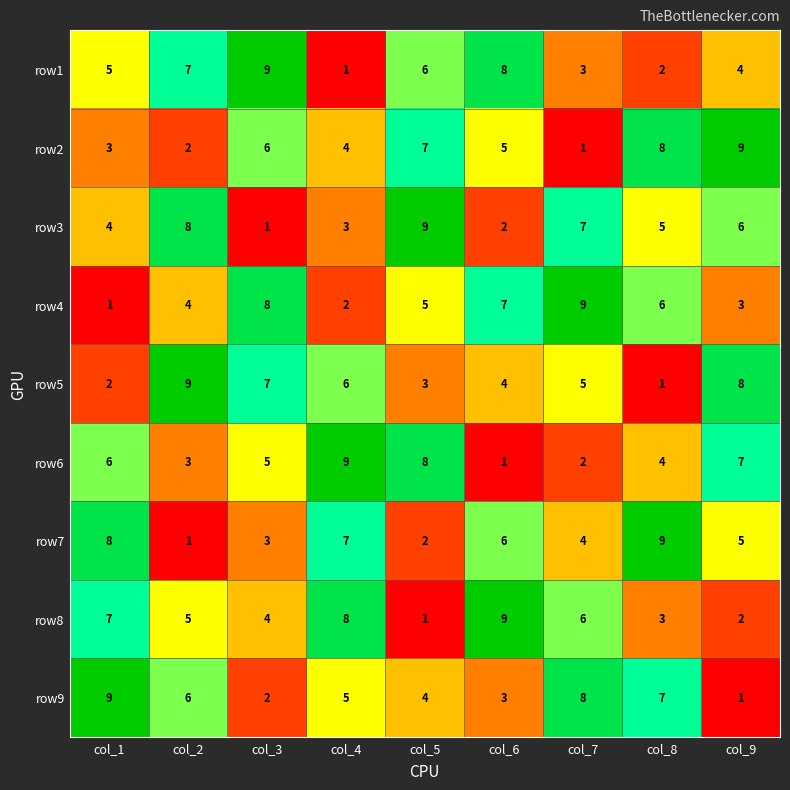

What is the minimum value shown in the chart?

1